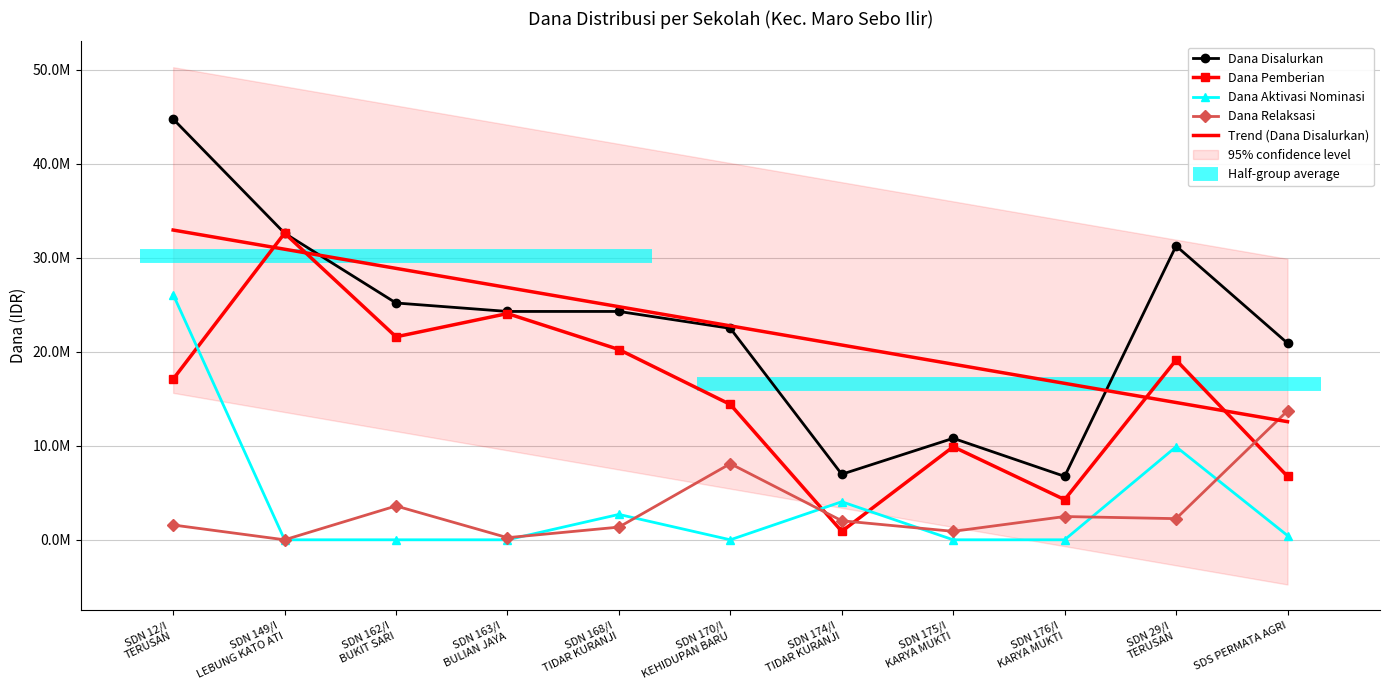

Does the chart have visible grid lines?

Yes